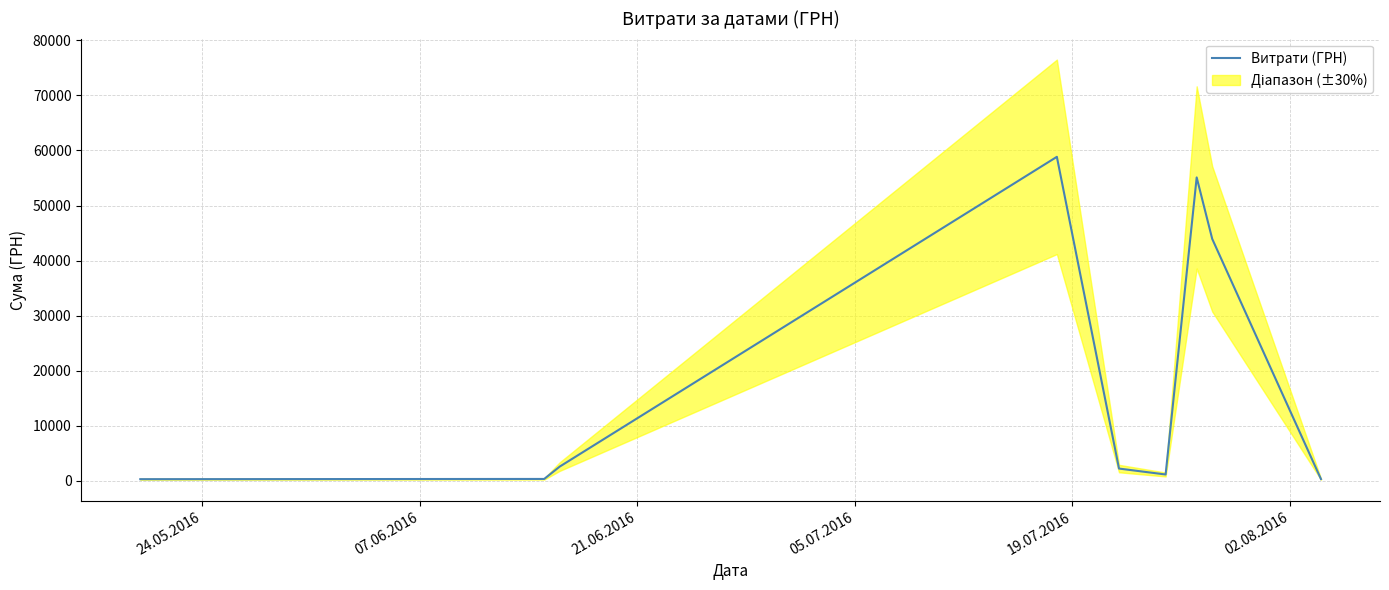

What is the value of the 8th point from the left?

43943.4